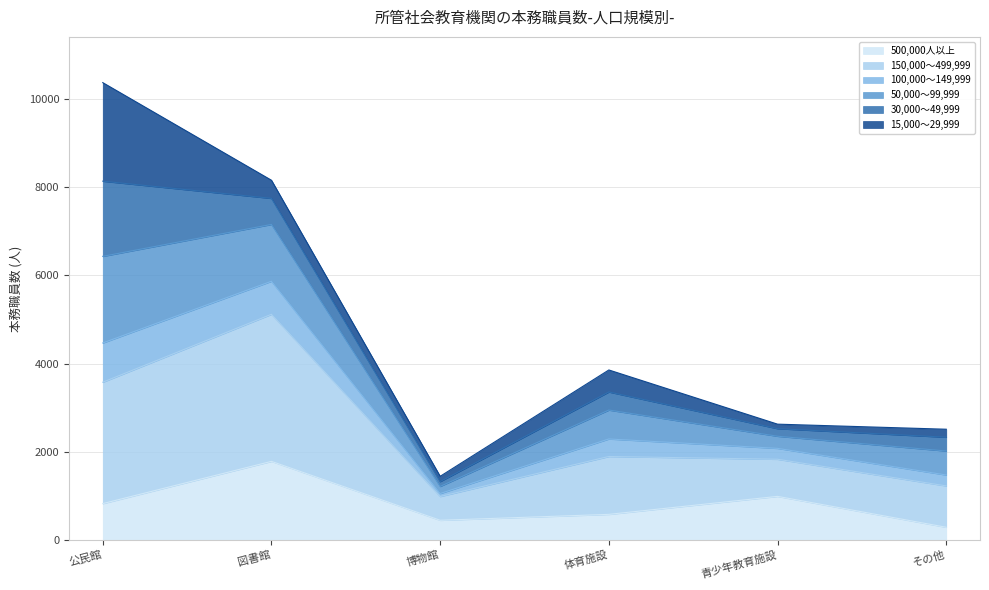

List the labels in order of 100,000～149,999 value, smallest first.

博物館, その他, 青少年教育施設, 体育施設, 図書館, 公民館